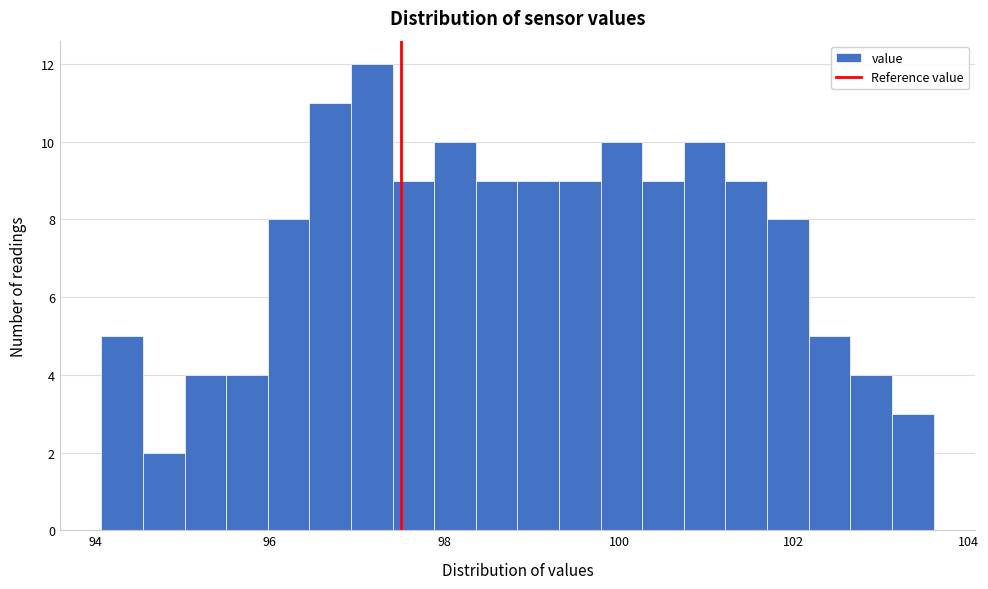

Read against the x-axis, roughly where is the centre of the tallest bar?

97.2